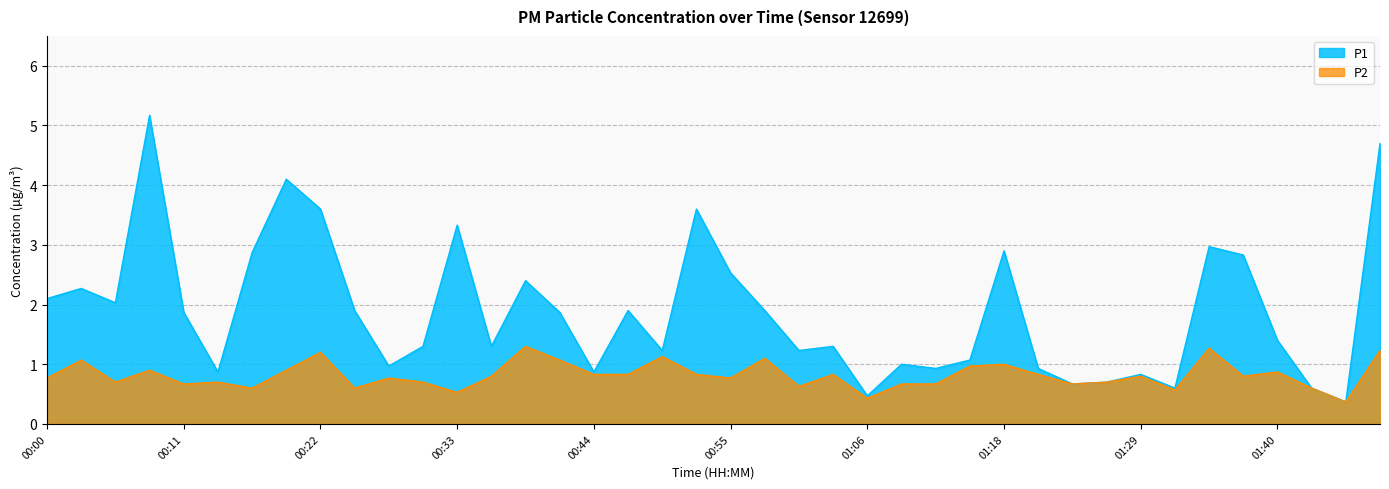

List the series in order of their peak value, highest first.

P1, P2